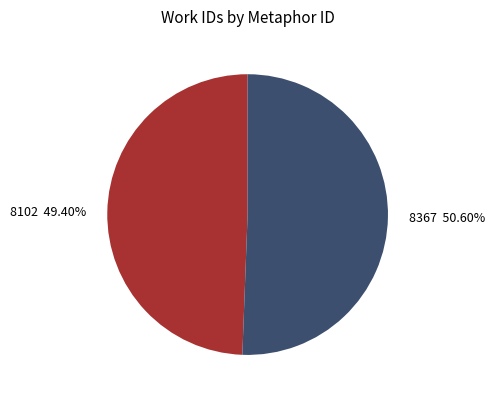

What is the smallest slice in the pie chart?

8102